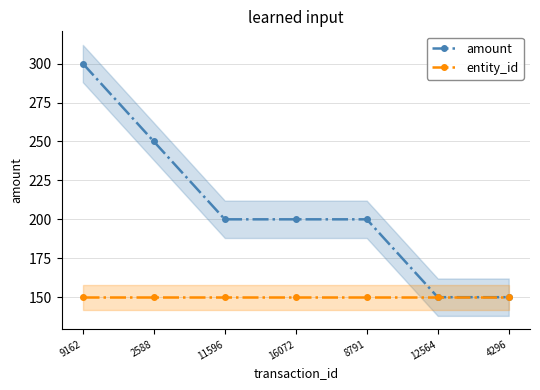

What are all the series names shown in the legend?

amount, entity_id